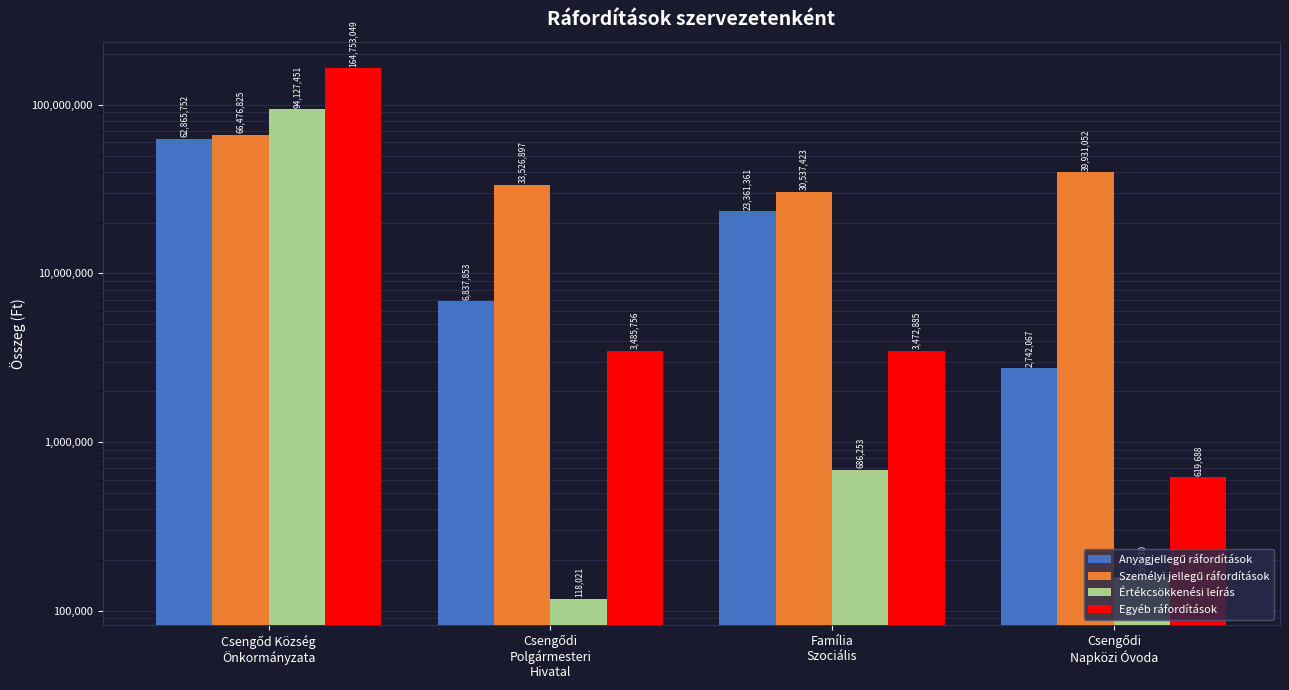

What position from the right is Csengődi
Napközi Óvoda?

1